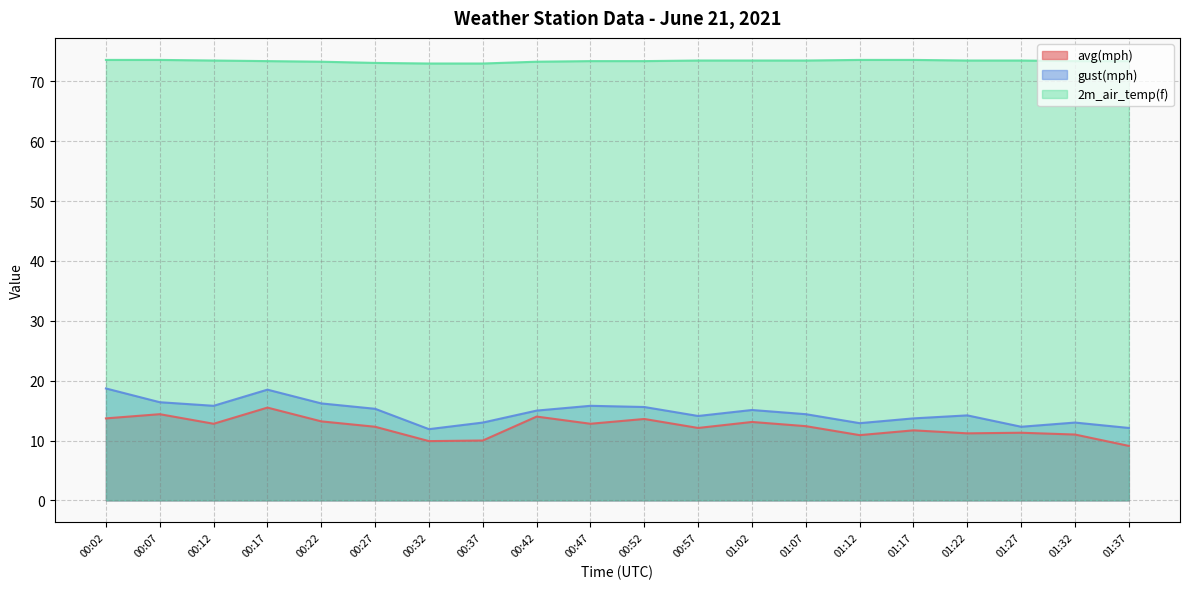

Which series has the largest range (max minus min)?

gust(mph)